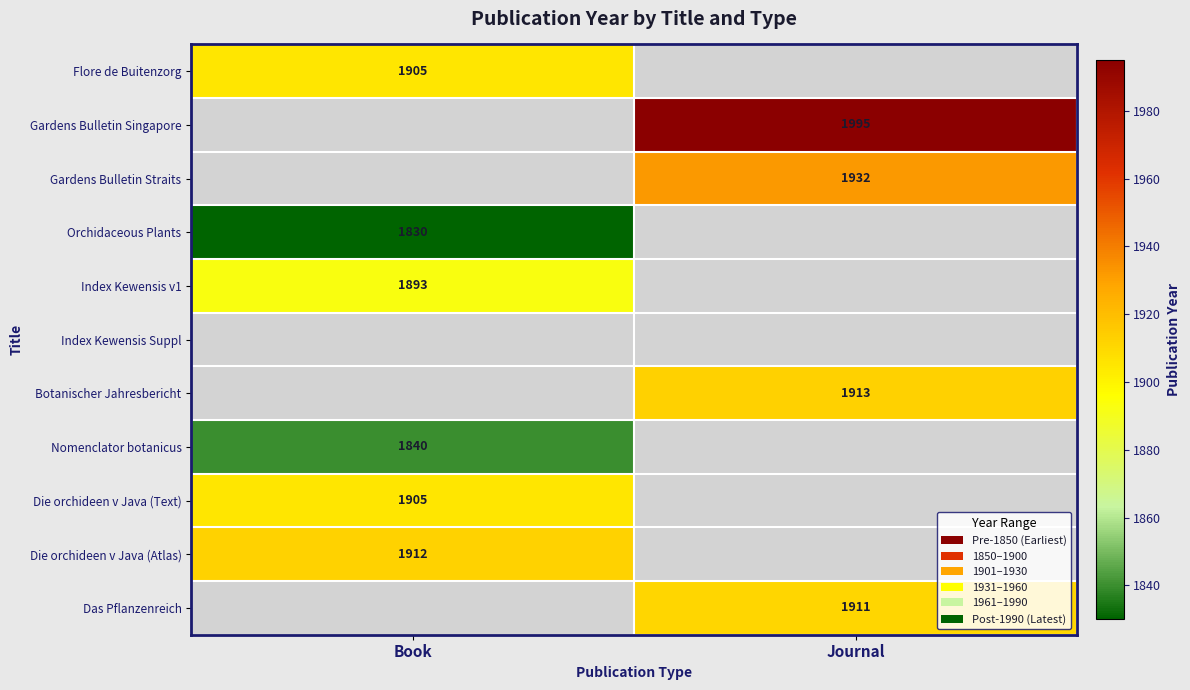

Is the value of Das Pflanzenreich at Journal greater than the value of Nomenclator botanicus at Book?

Yes